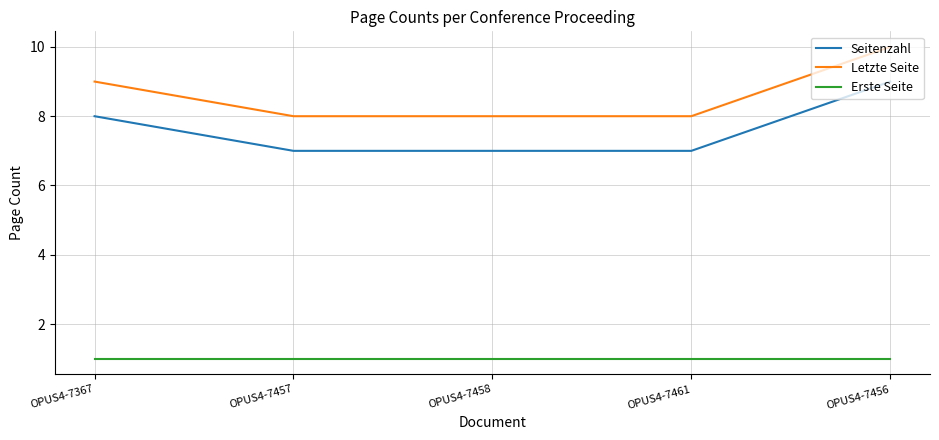

What is the maximum value for Seitenzahl?

9